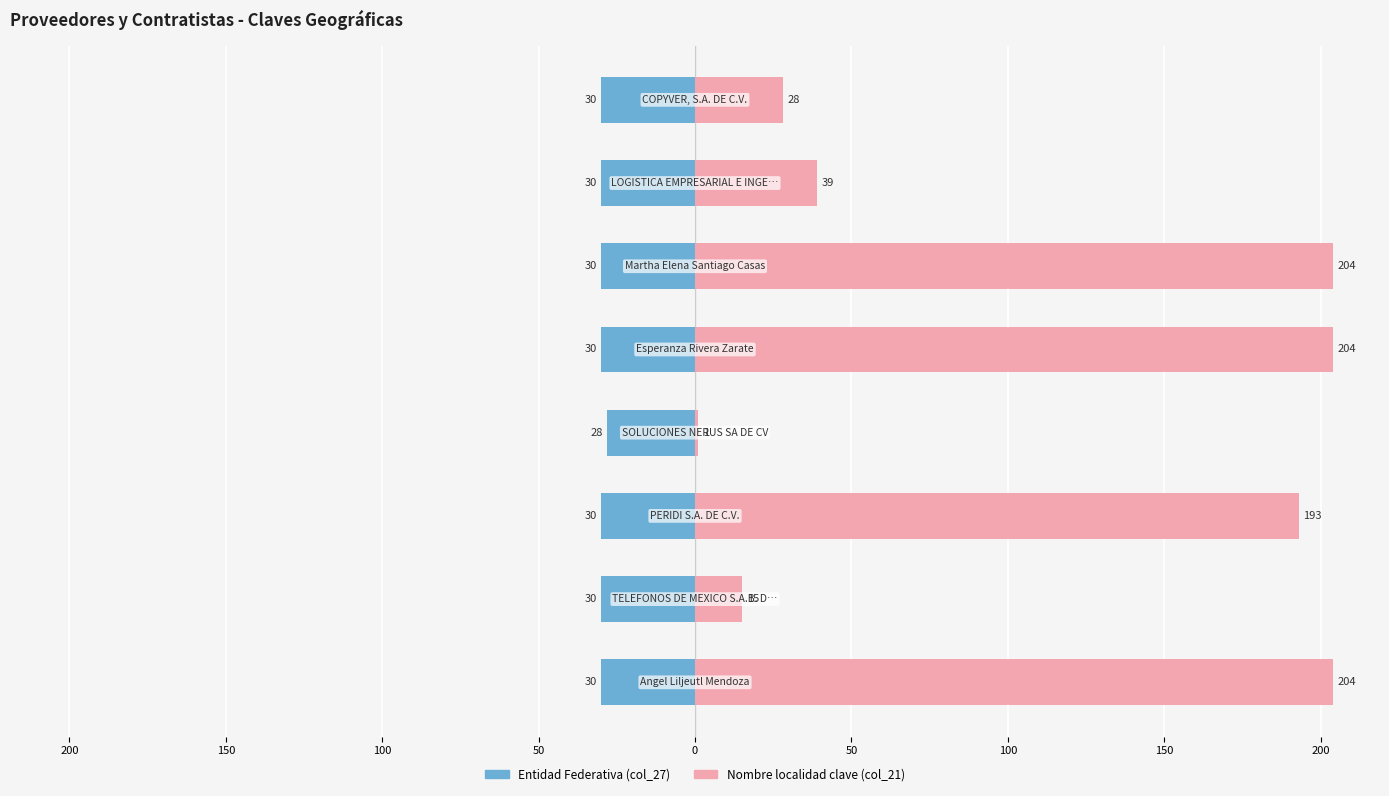

Which series changed the most between 150 and 50?

Nombre localidad clave (col_21)